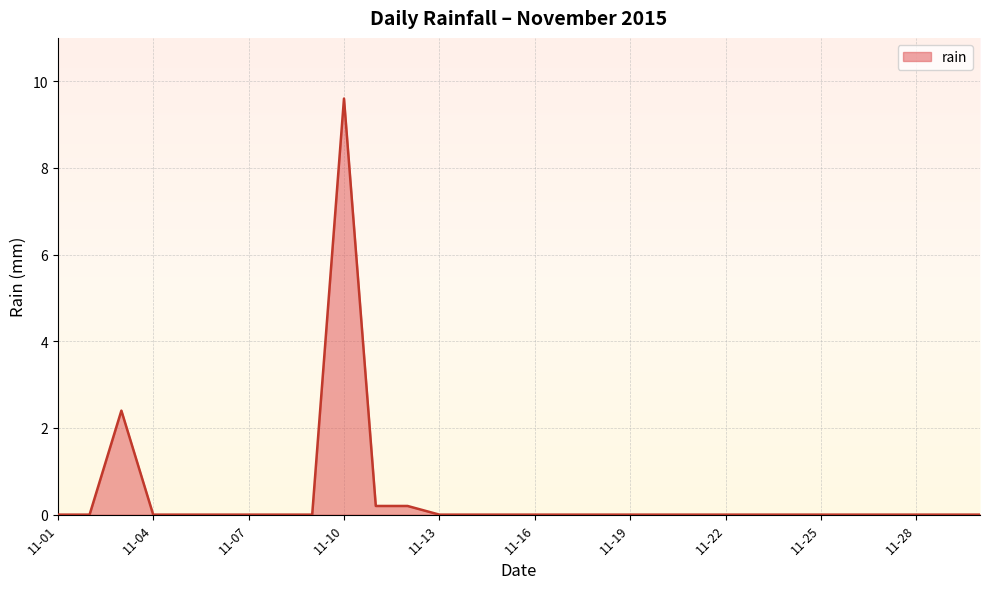

What is the maximum value shown in the chart?

9.6